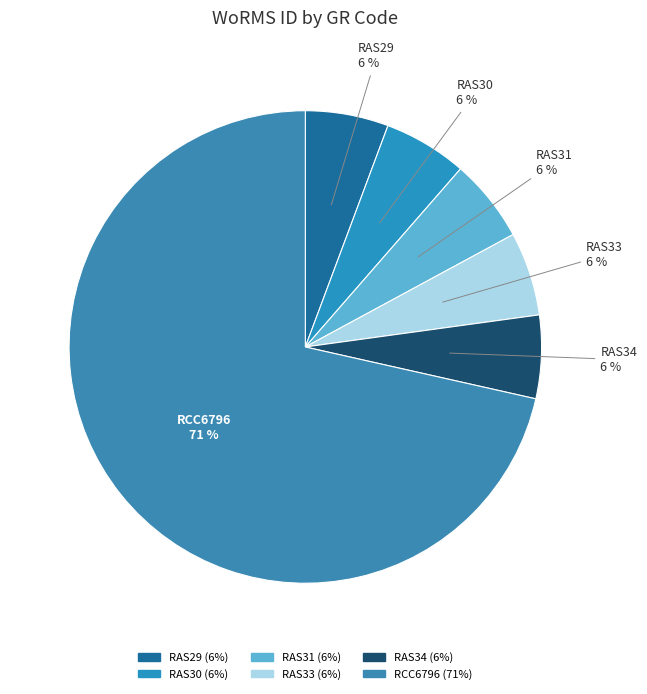

To the nearest percent, what percentage of the pie is RAS34?

6%